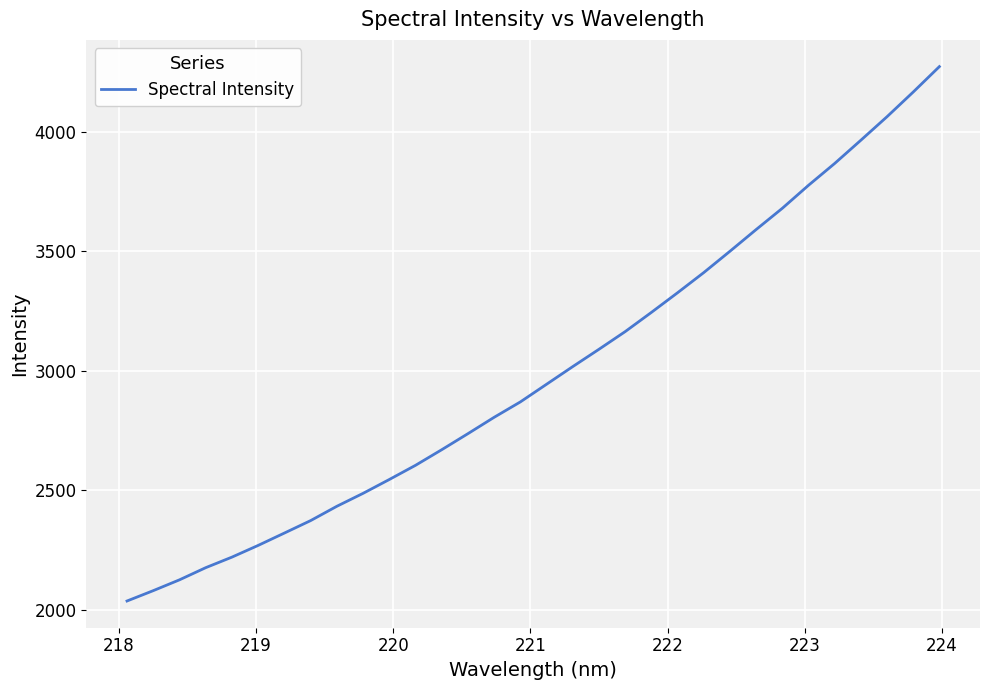

How many lines are shown in the chart?

1